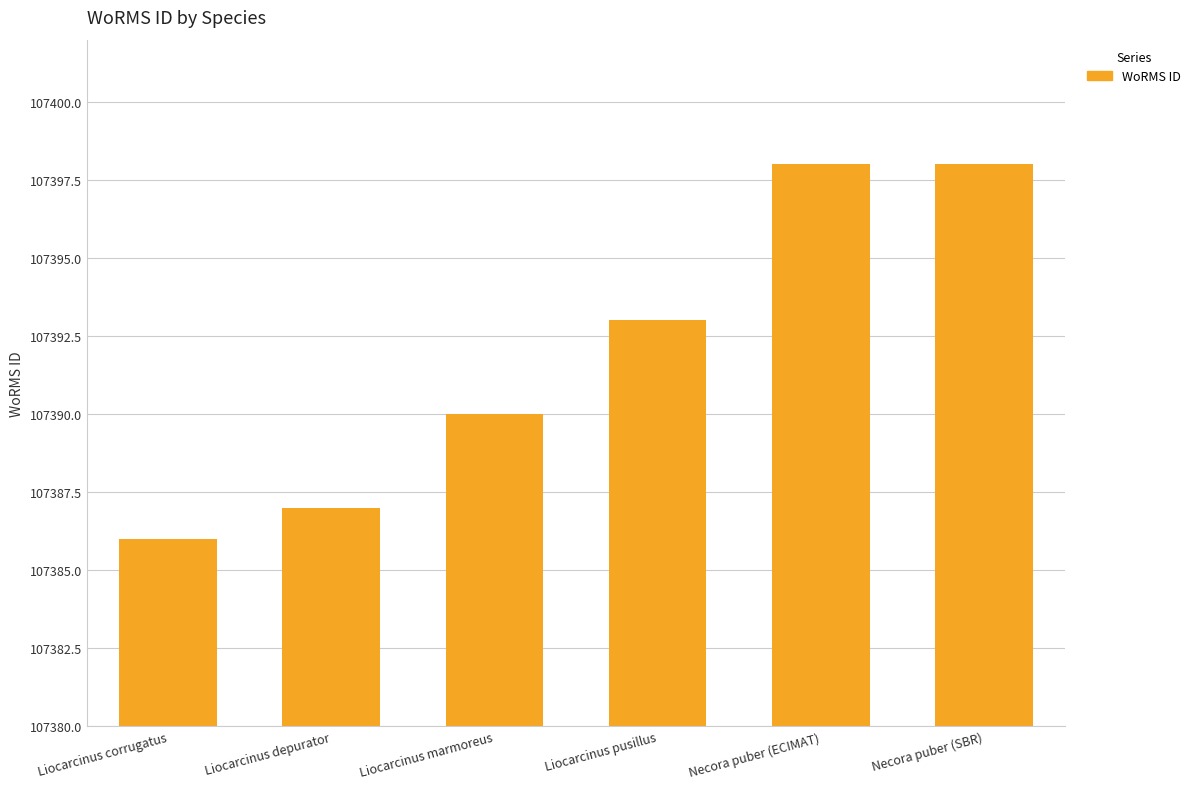

Which label corresponds to the smallest value in the chart?

Liocarcinus corrugatus